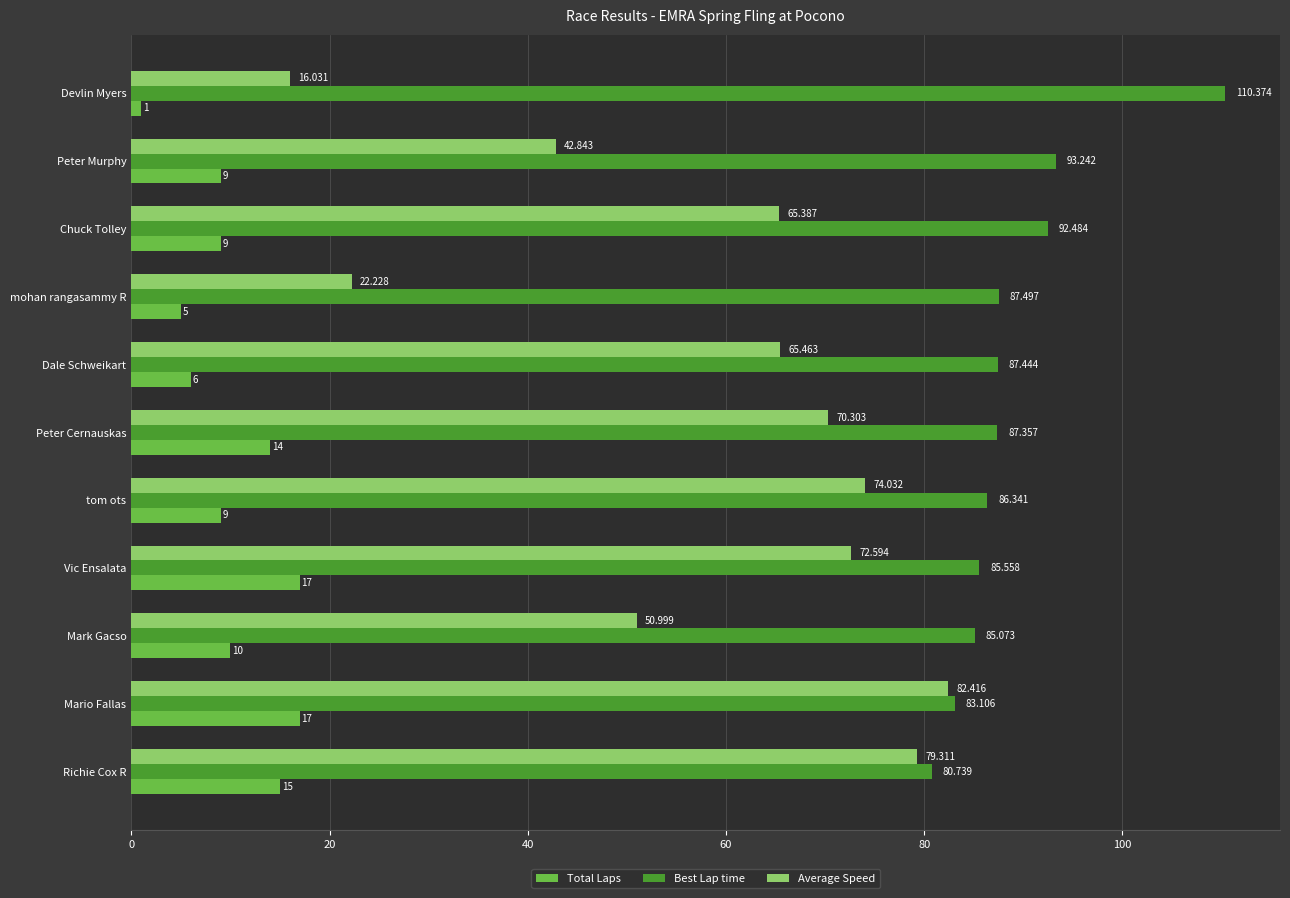

Which label corresponds to the smallest value in the chart?

Devlin Myers